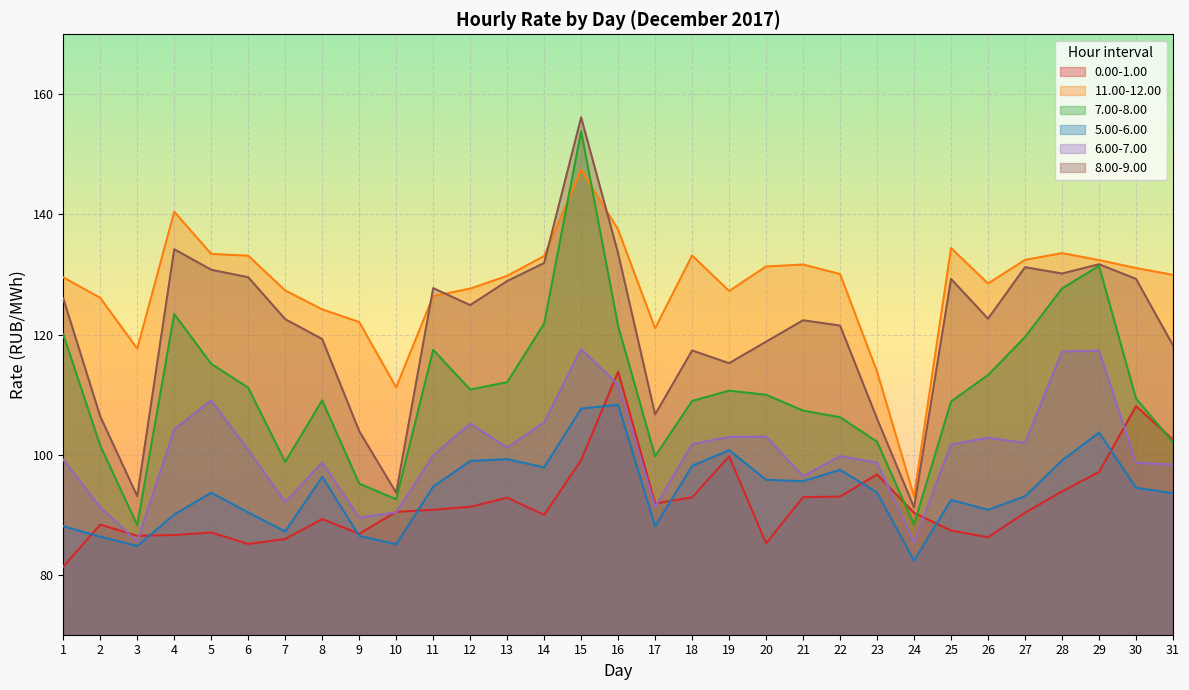

What is the difference between the maximum and second lowest values in the 11.00-12.00 series?

36.2